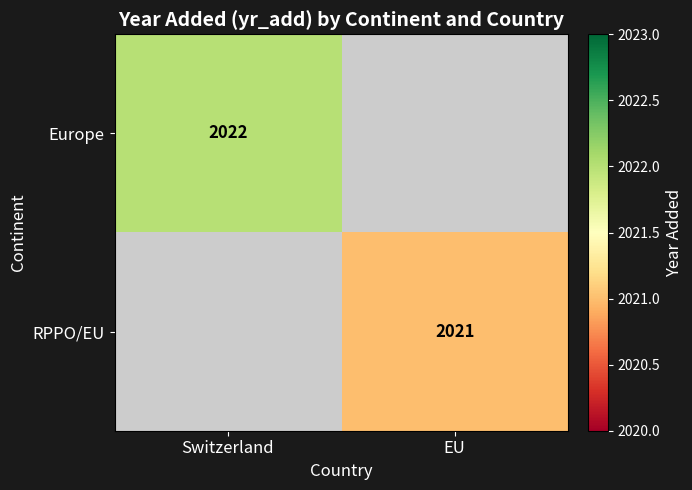

The Europe series shows 514.8 at Switzerland. True or false?

False